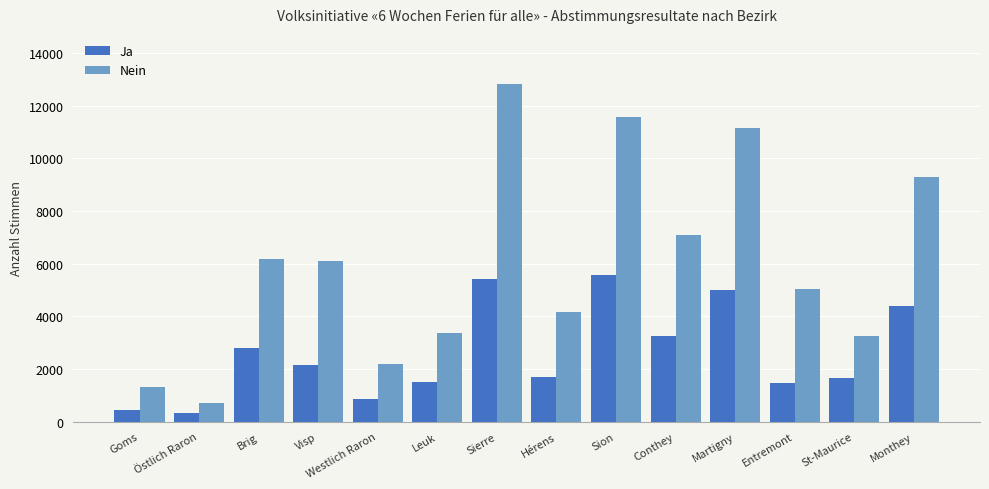

How many groups of bars are there?

14